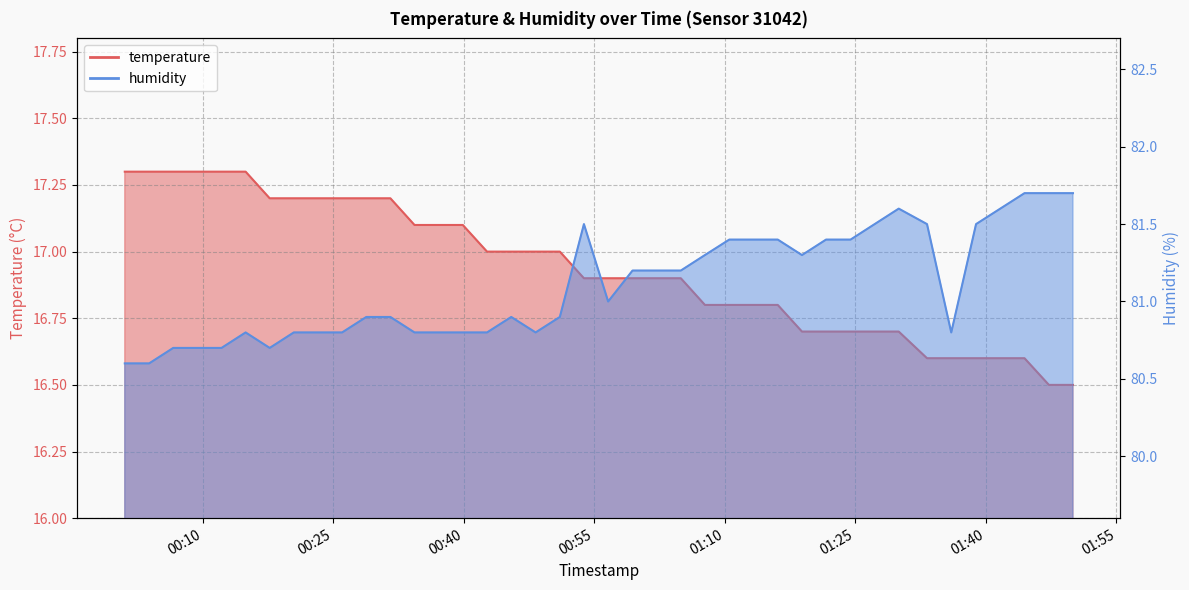

How many data points in humidity are less than 81?

20